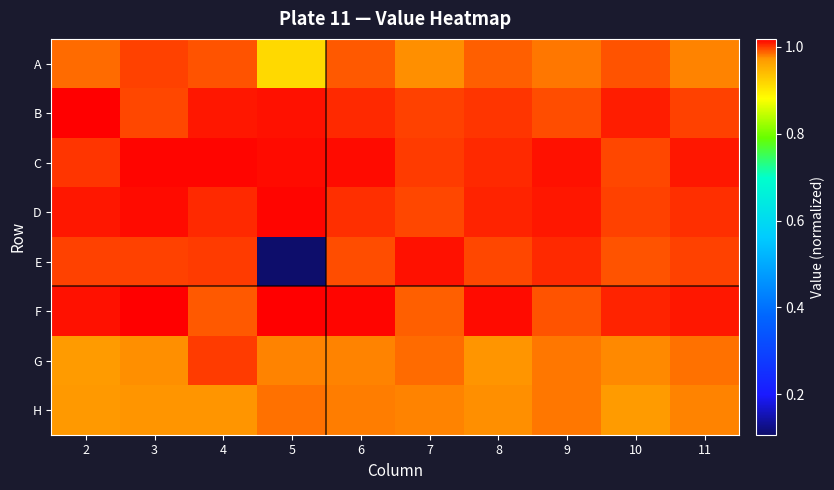

At how many categories does at least one series exceed 0?

10